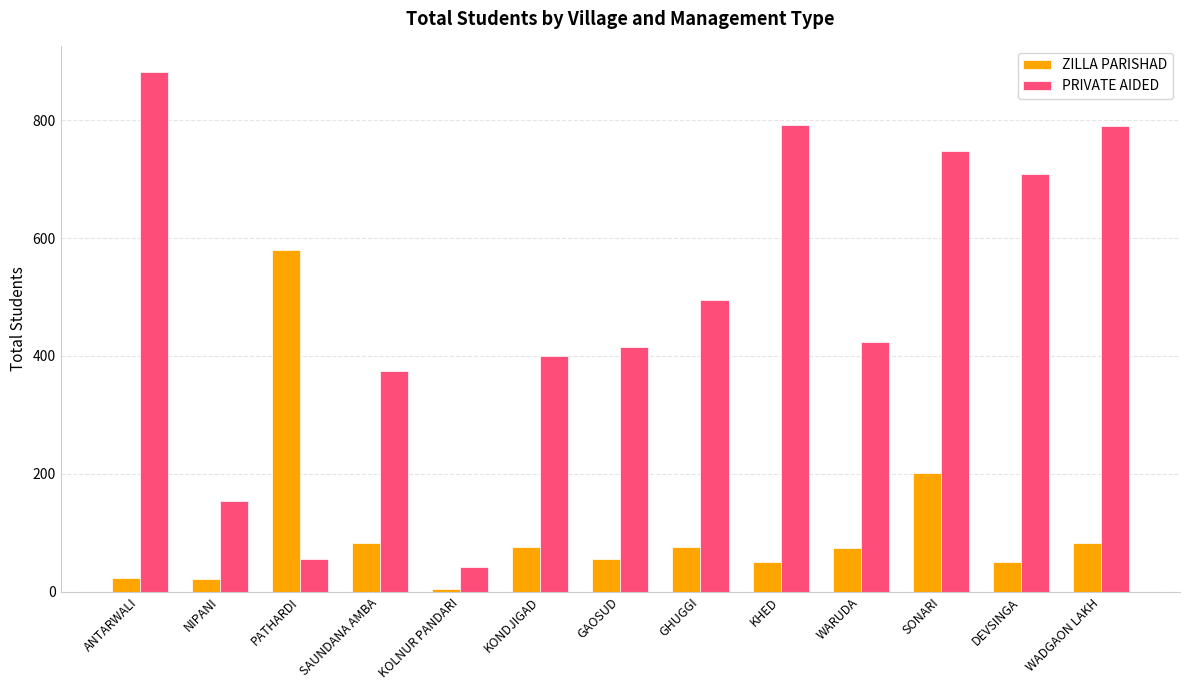

What is the total value across all series at GAOSUD?

470